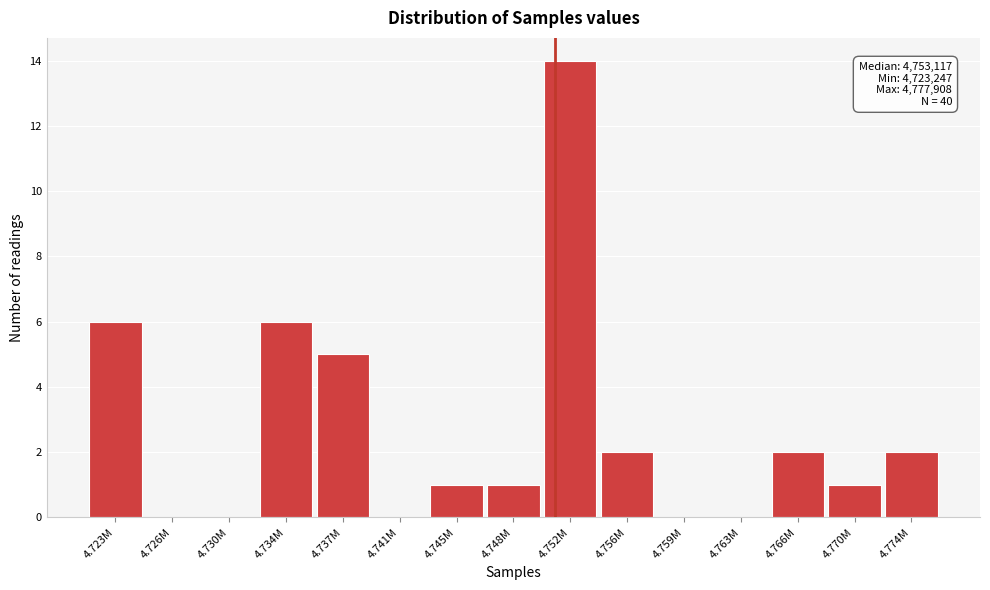

Reading right to left, list all the values displayed in this chart.

4.774M=2	4.770M=1	4.766M=2	4.763M=0	4.759M=0	4.756M=2	4.752M=14	4.748M=1	4.745M=1	4.741M=0	4.737M=5	4.734M=6	4.730M=0	4.726M=0	4.723M=6